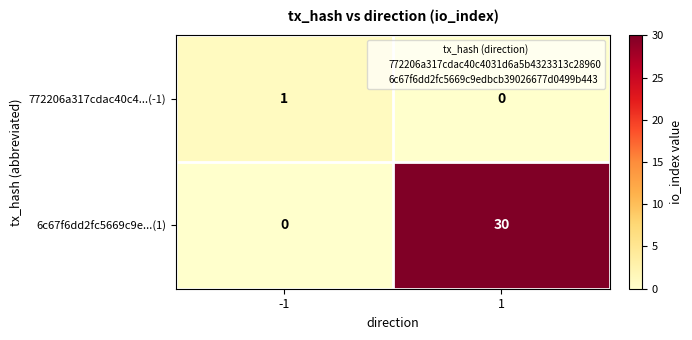

Which series has the largest total across all categories?

6c67f6dd2fc5669c9e...(1)